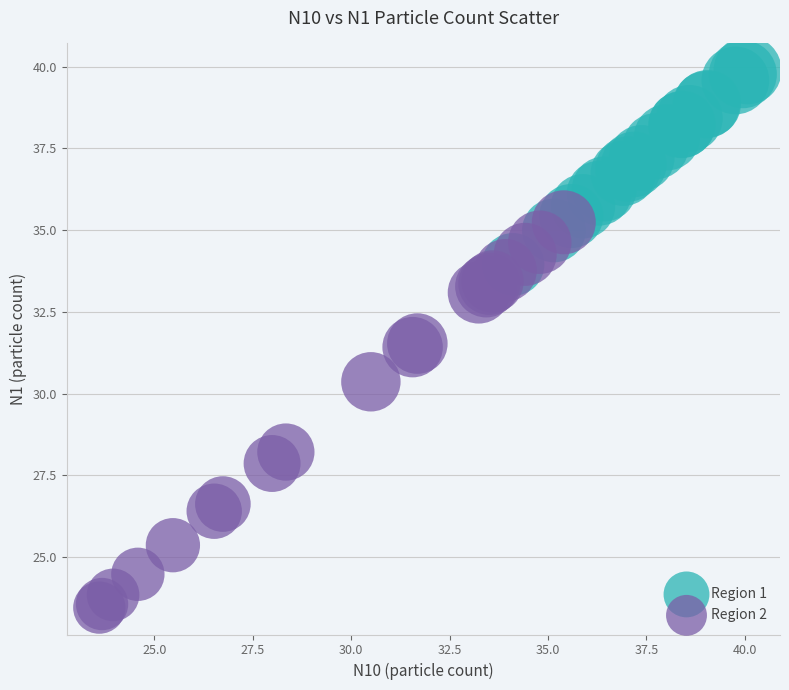

Which series has the largest Y range (max minus min)?

Region 2